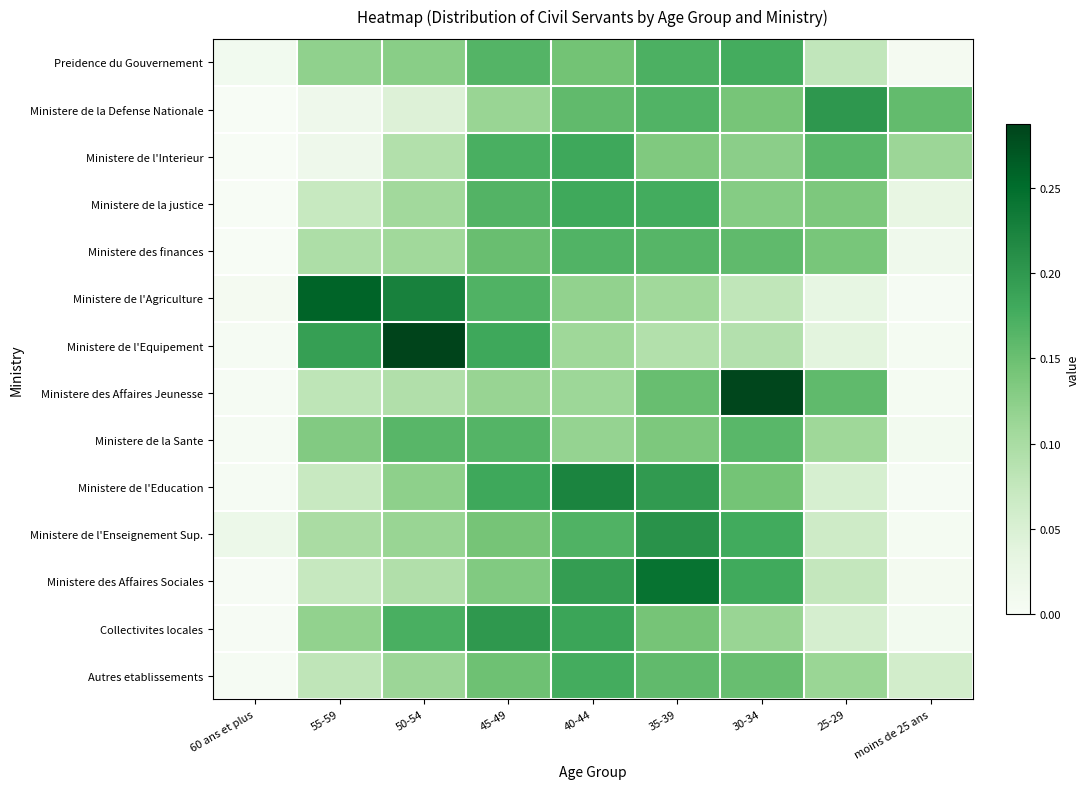

How many categories are shown in the chart?

9